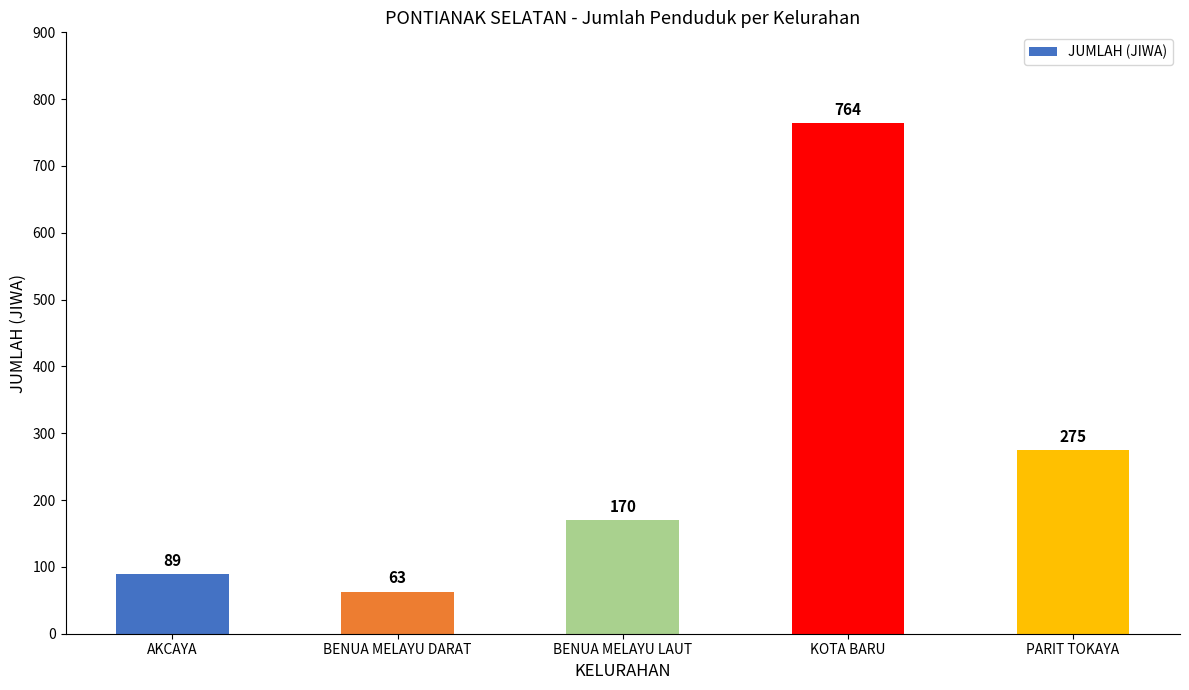

Rank the categories by value from highest to lowest.

KOTA BARU, PARIT TOKAYA, BENUA MELAYU LAUT, AKCAYA, BENUA MELAYU DARAT